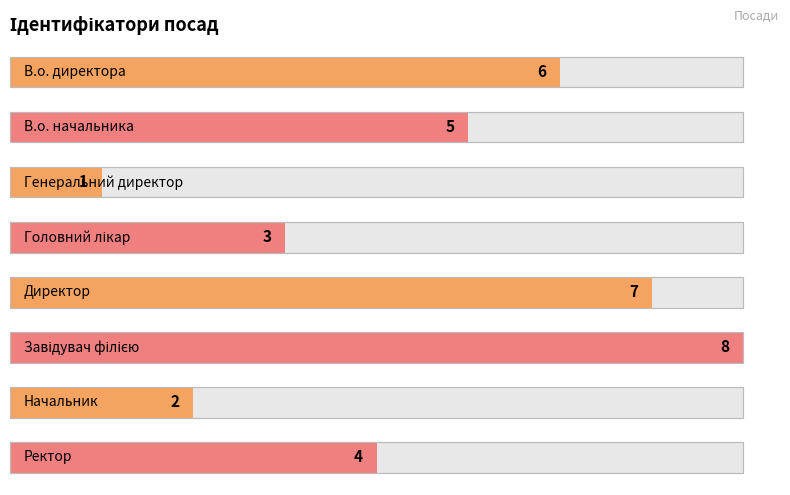

What is the average value?

4